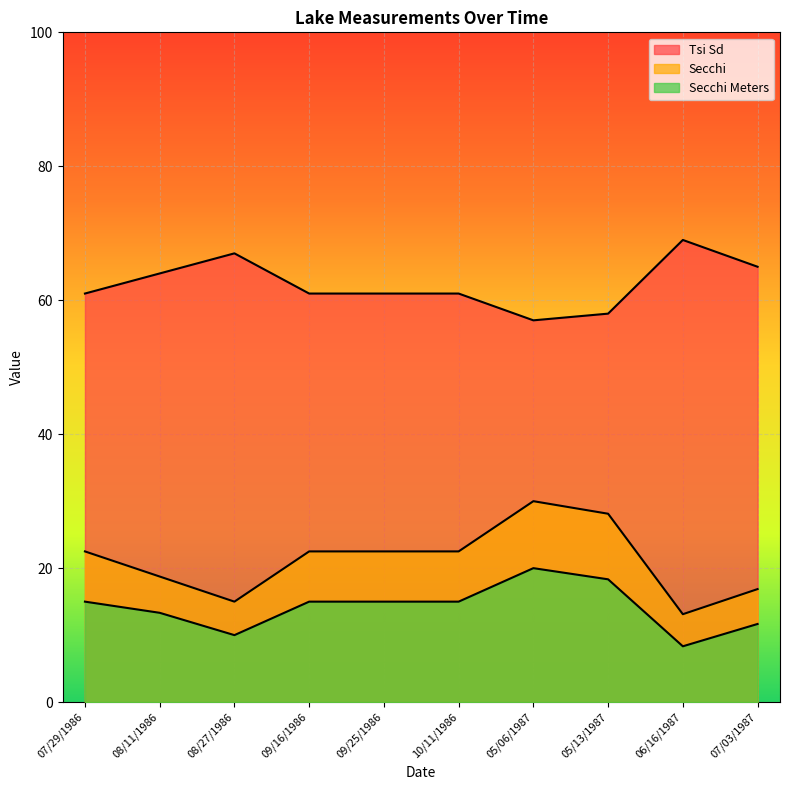

Is the value of Tsi Sd at 06/16/1987 greater than the value of Secchi at 09/25/1986?

Yes